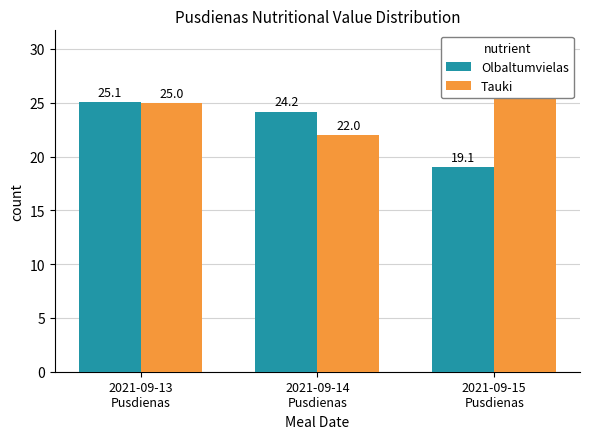

How many data points does each series have?

3